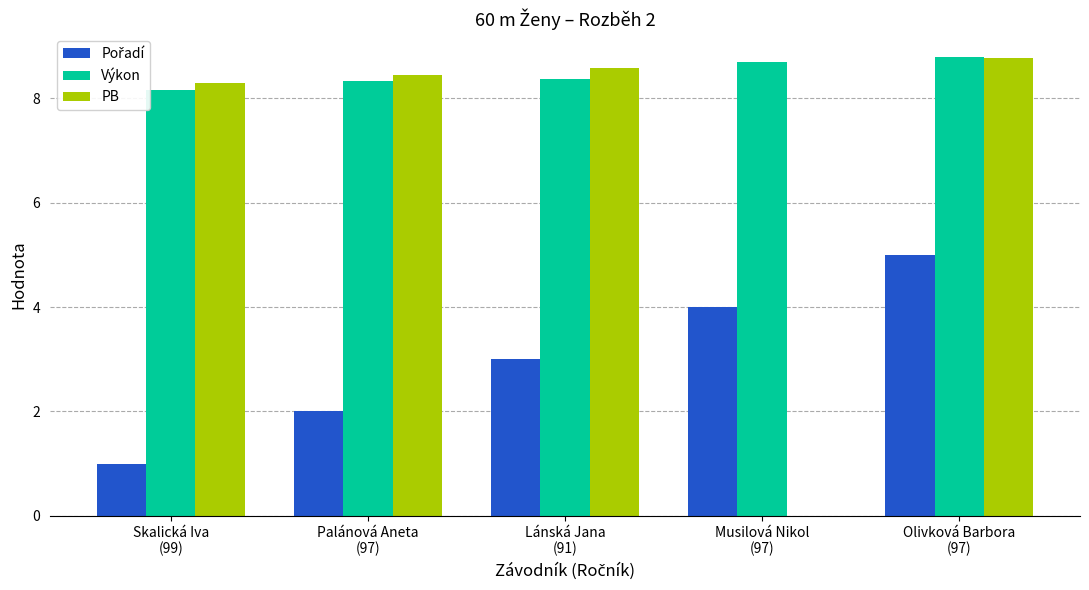

What is the highest value of the Výkon series?

8.8